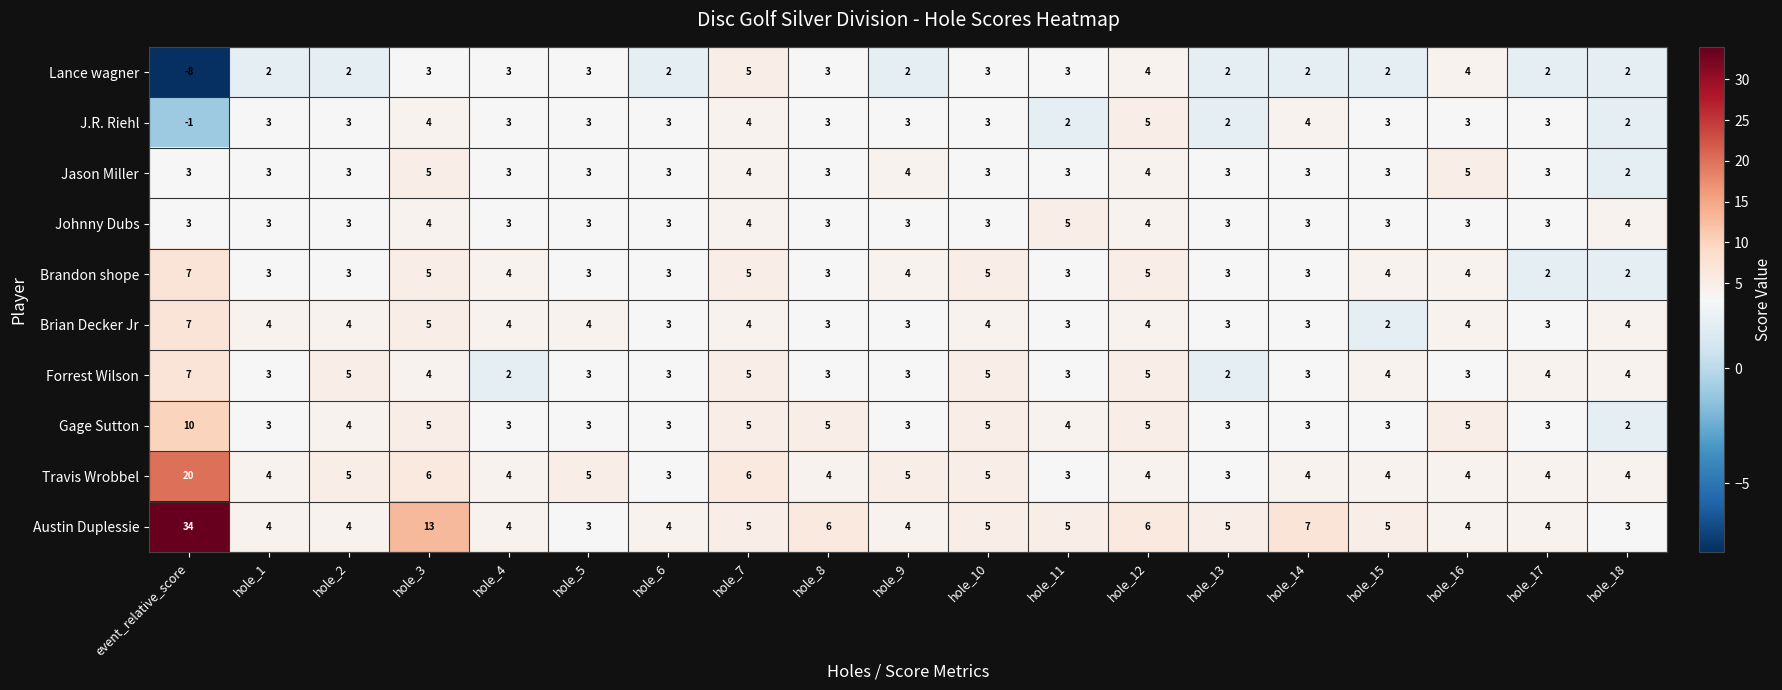

Which series has the largest total across all categories?

Austin Duplessie